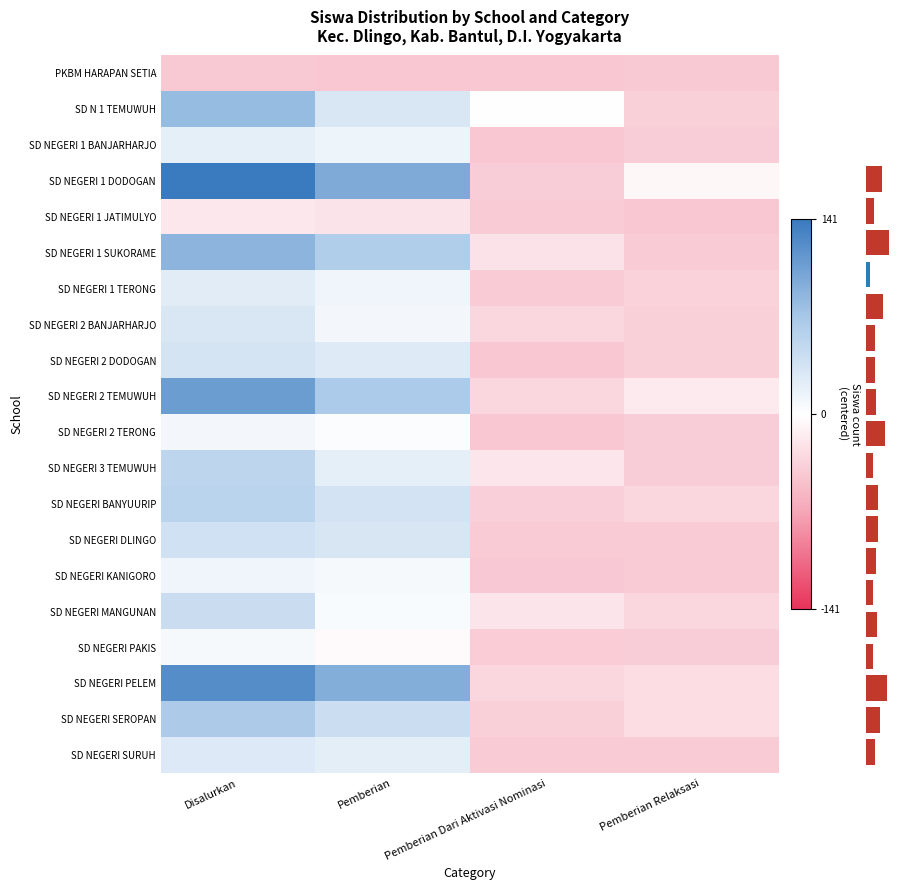

What is the total value across all series at Pemberian Dari Aktivasi Nominasi?

-699.5